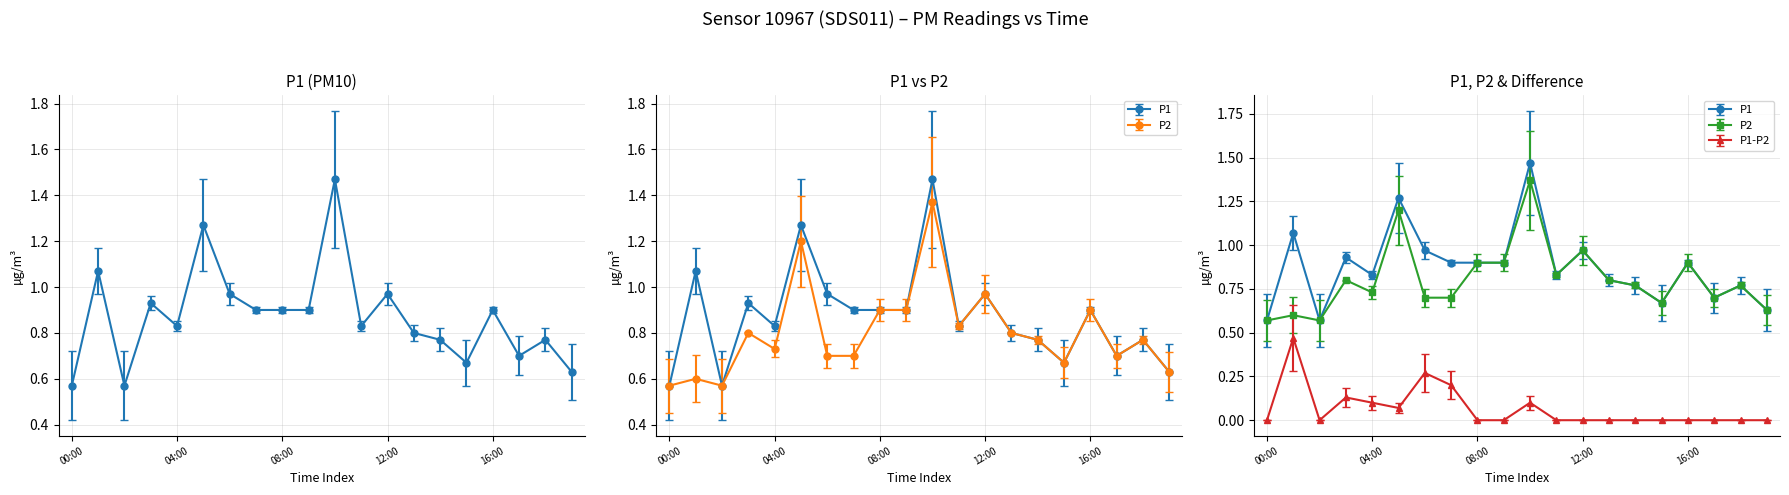

True or false: P1 and P2 cross at least once.

False